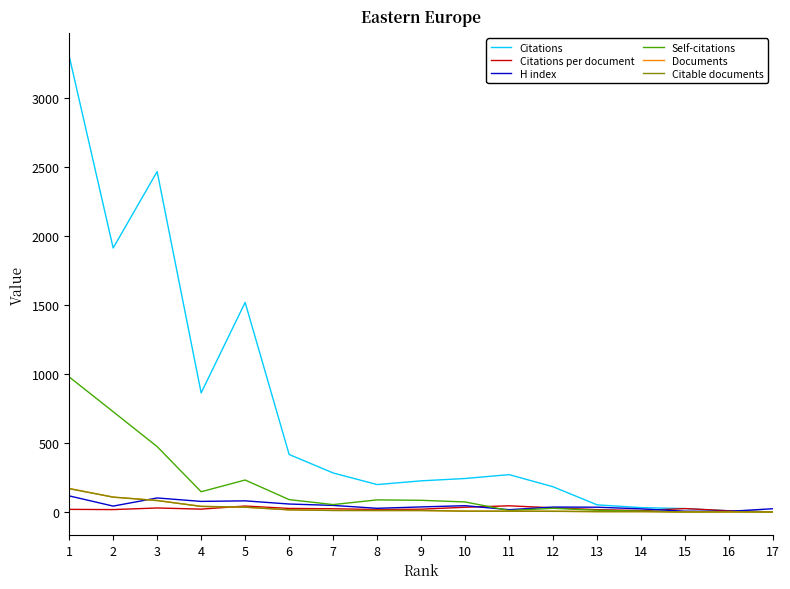

What are all the series names shown in the legend?

Citations, Citations per document, H index, Self-citations, Documents, Citable documents